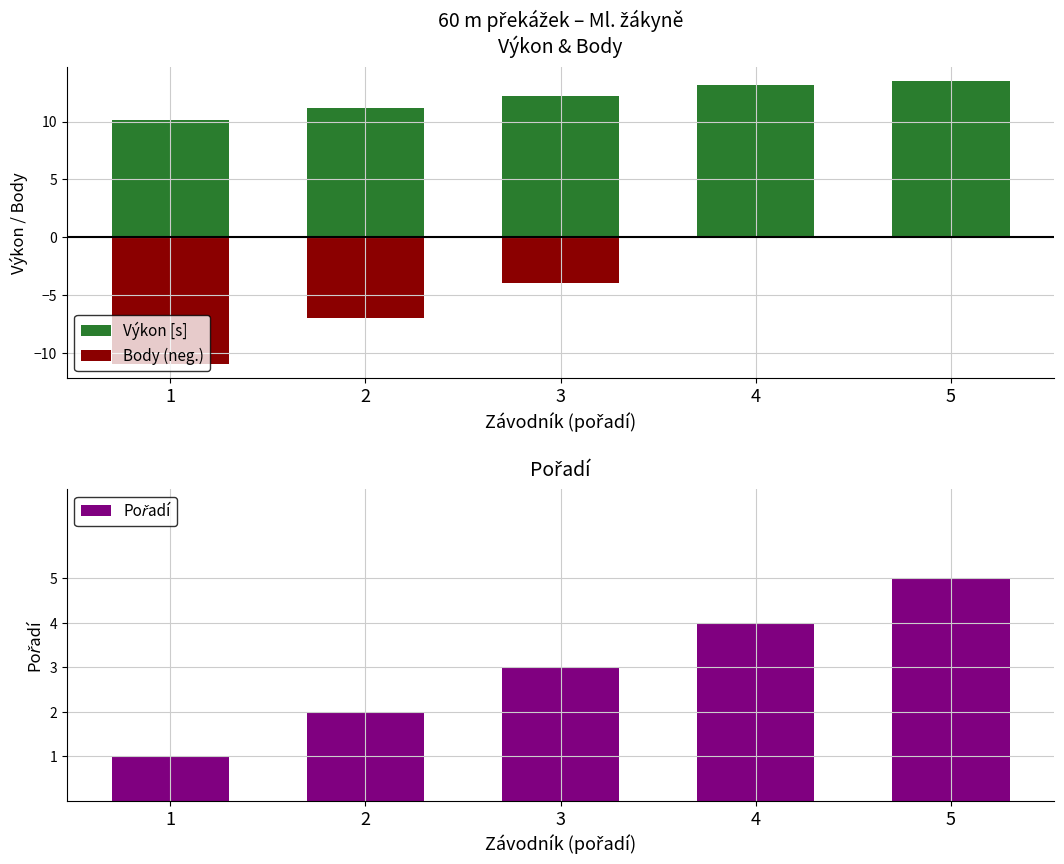

What is the difference between the Pořadí values at 2 and 5?

3.0